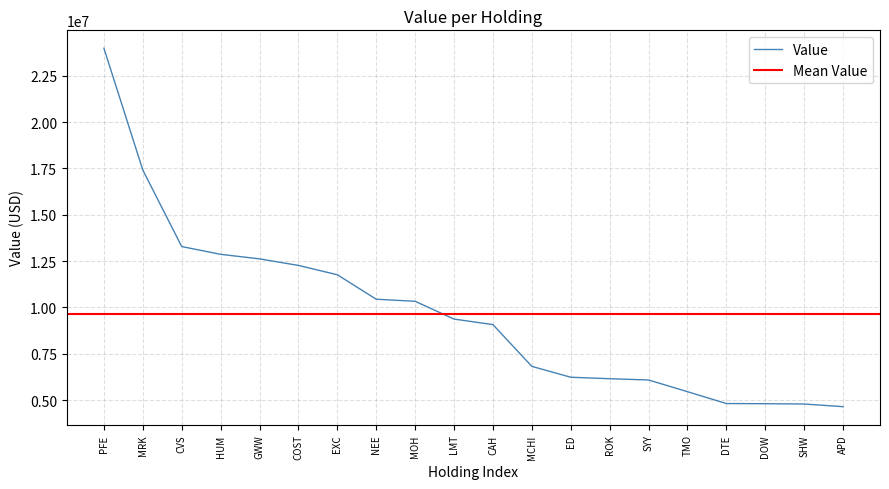

Which category has the lowest value across all series?

APD